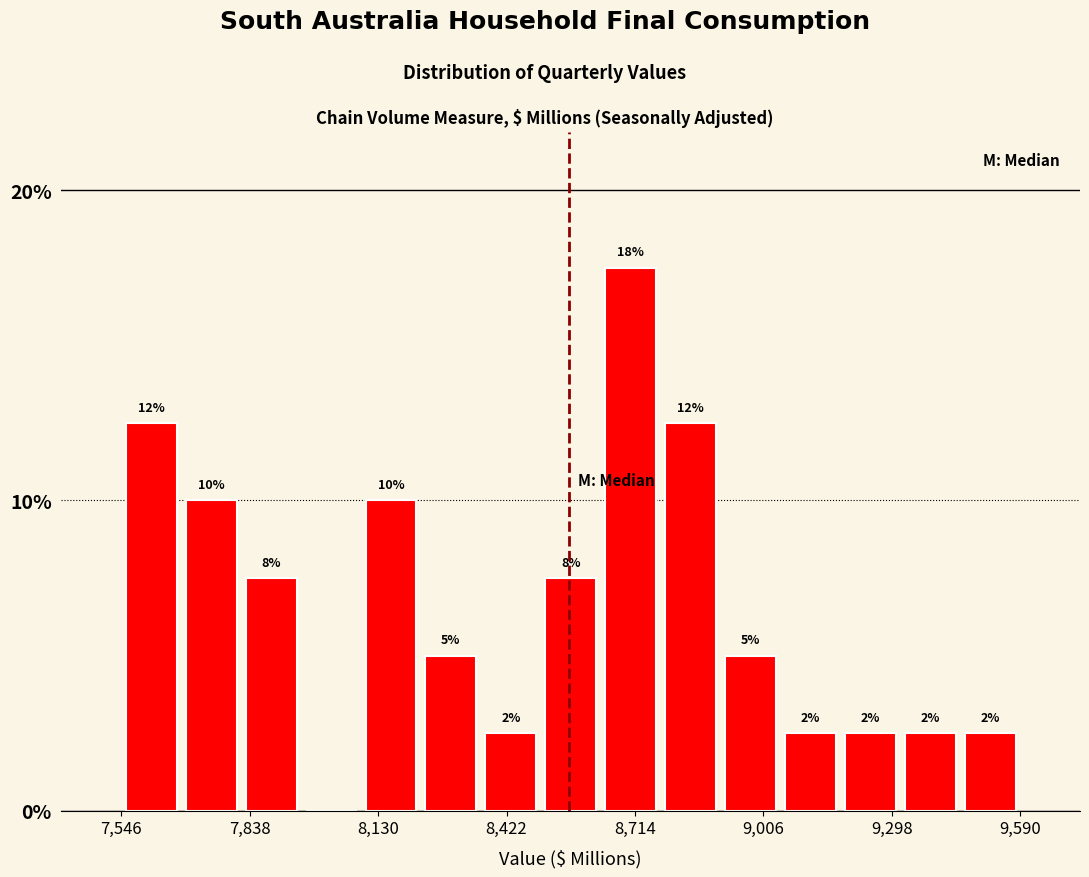

Around what value on the x-axis is the tallest bar? Give the approximate position of its centre, as read against the axis.

8700